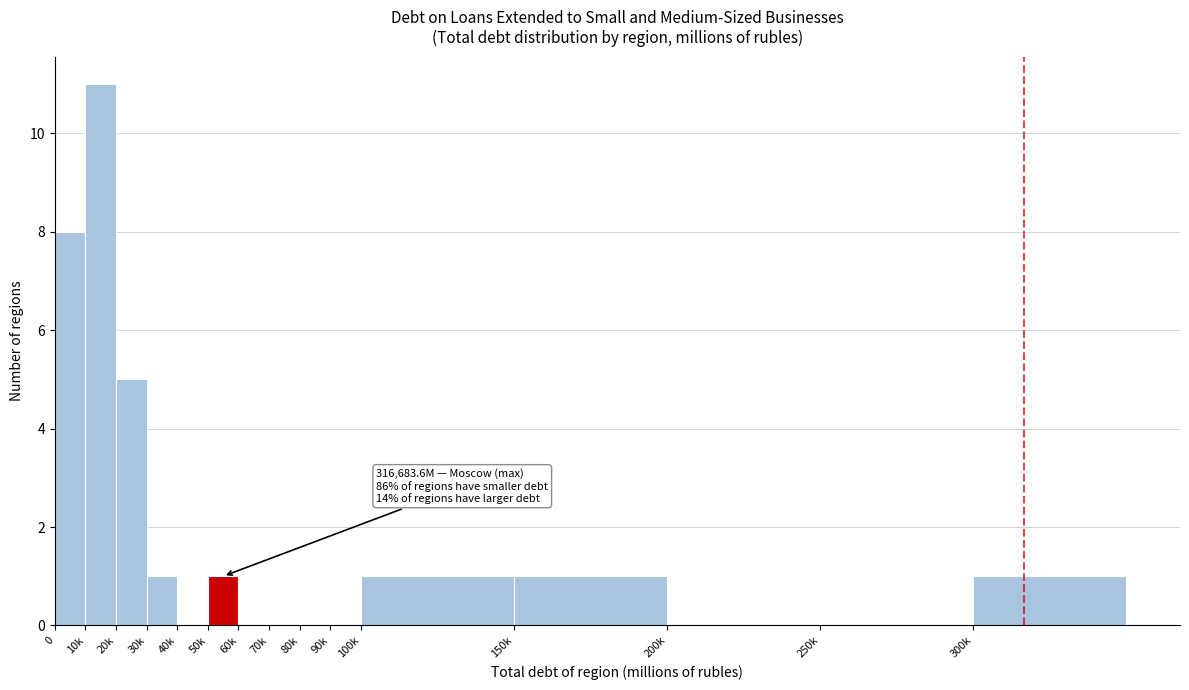

Reading right to left, extract all data points from this chart.

300k=1	250k=0	200k=0	150k=1	100k=1	90k=0	80k=0	70k=0	60k=0	50k=1	40k=0	30k=1	20k=5	10k=11	0=8